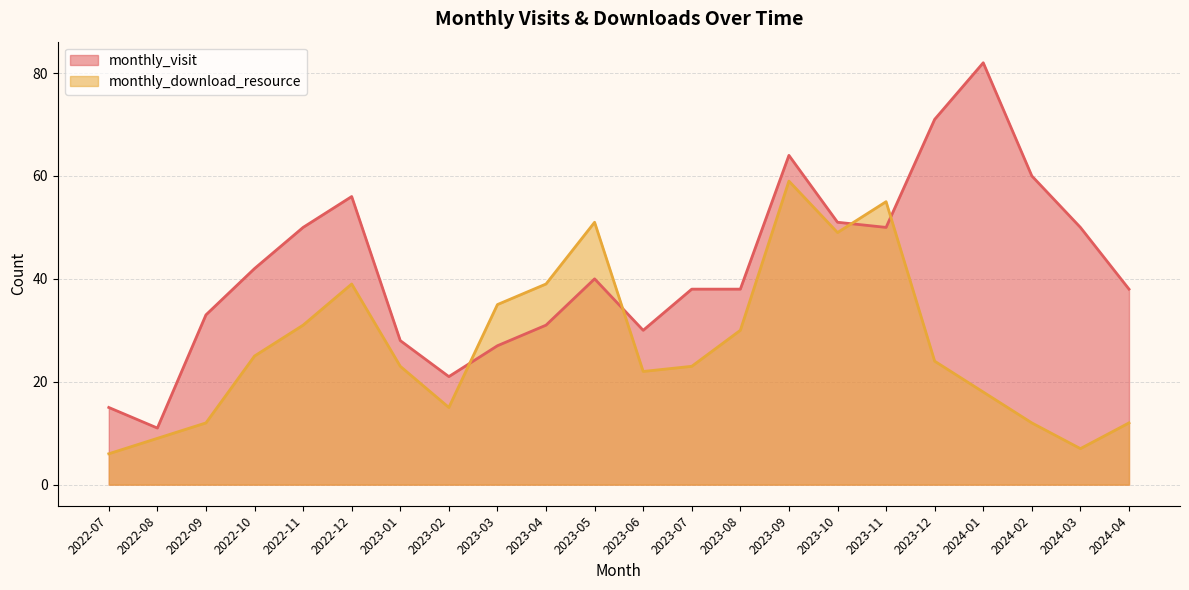

What is the total value across all series at 2023-01?

51